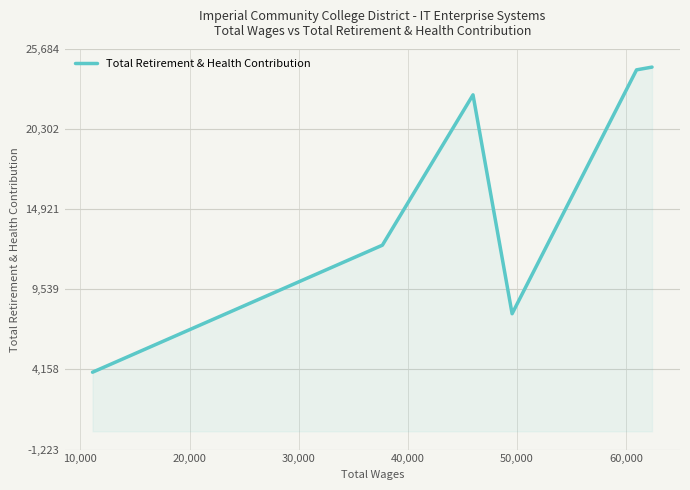

What is the minimum value shown in the chart?

3971